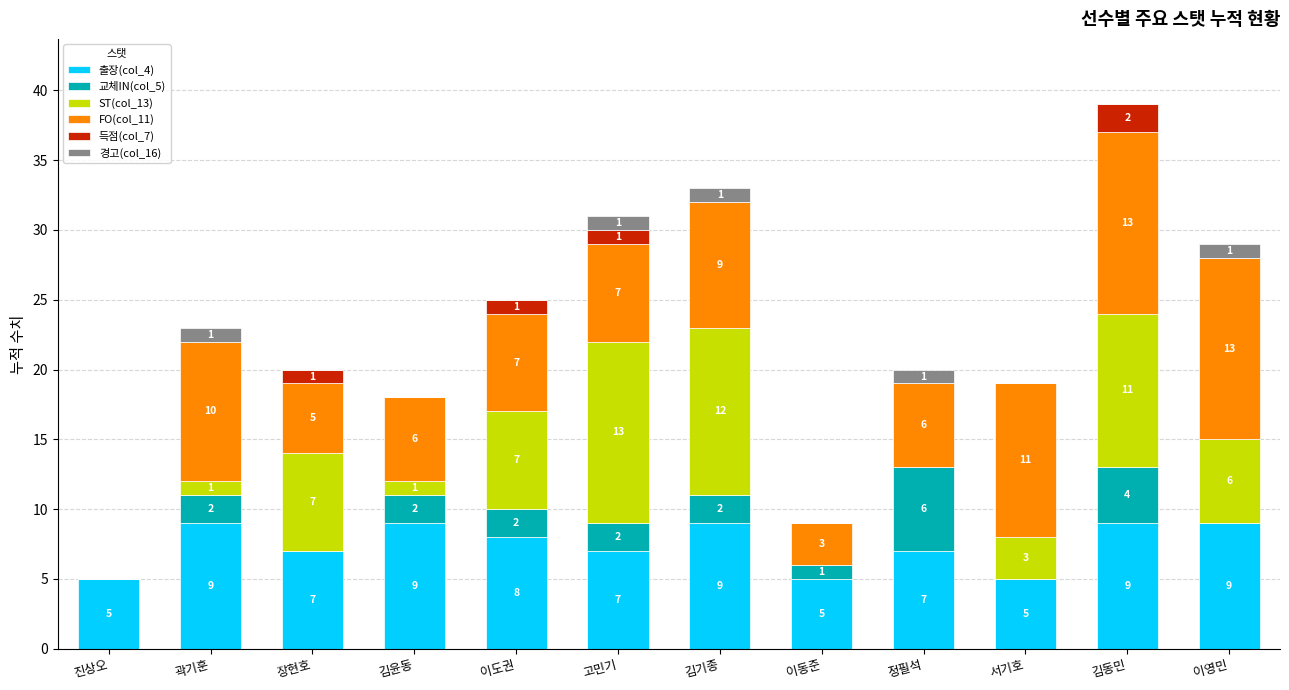

Are the bars horizontal?

No